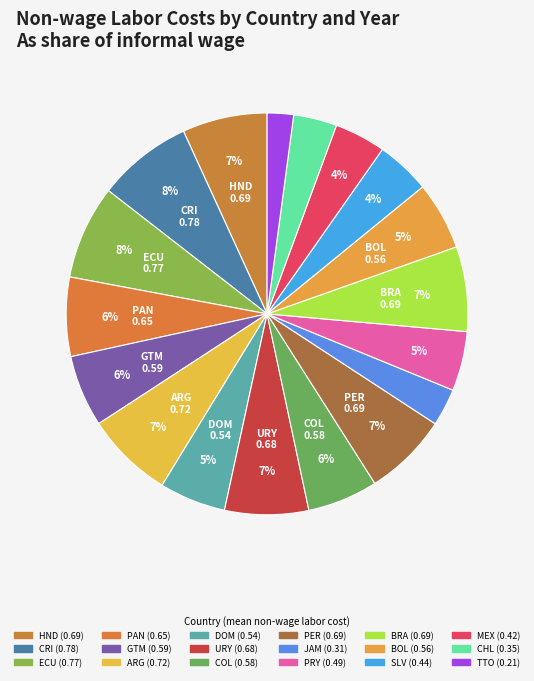

How many slices are in this pie chart?

18